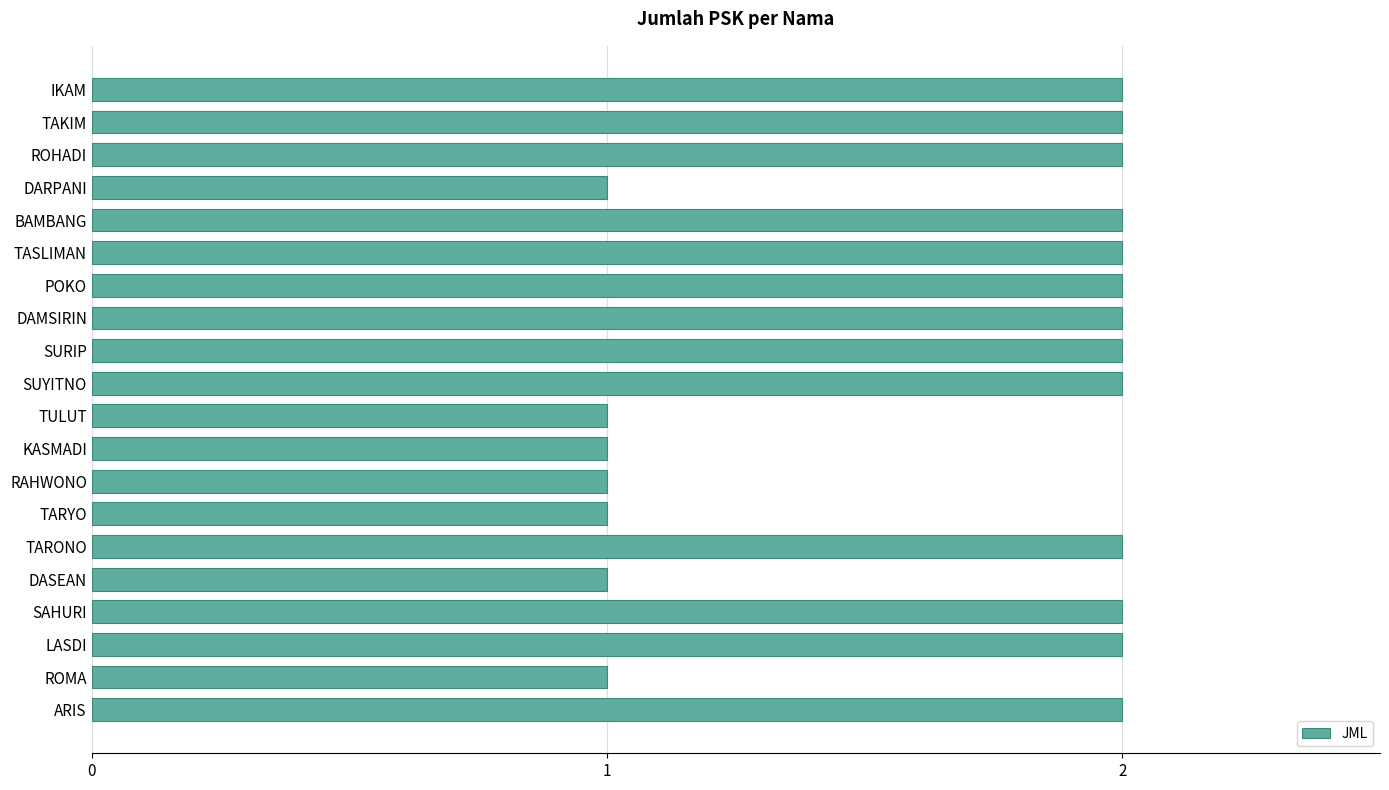

What is the smallest value displayed?

1